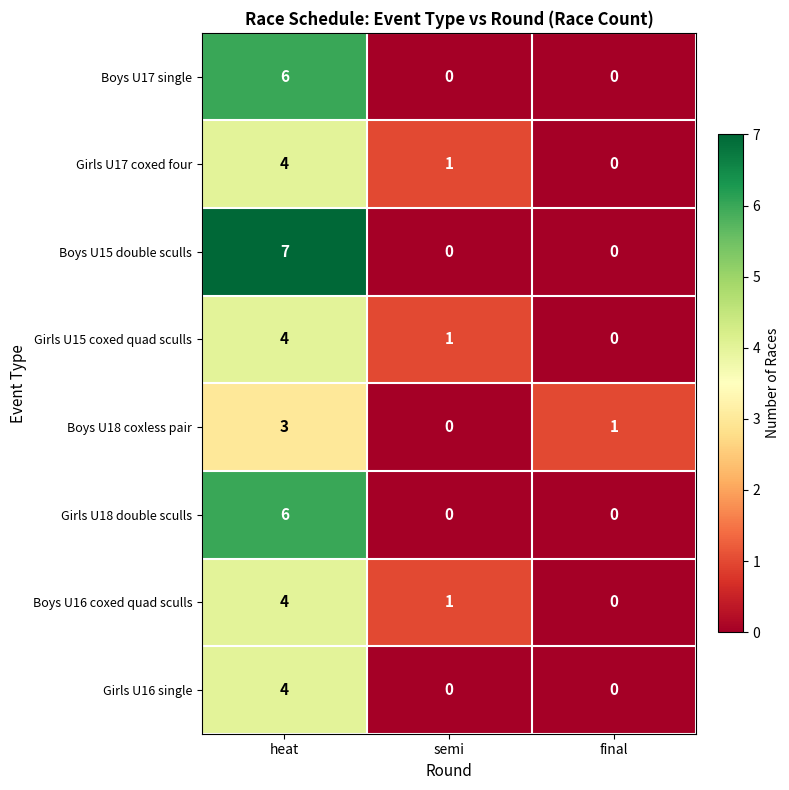

What is the spread (max minus min) of values at semi?

1